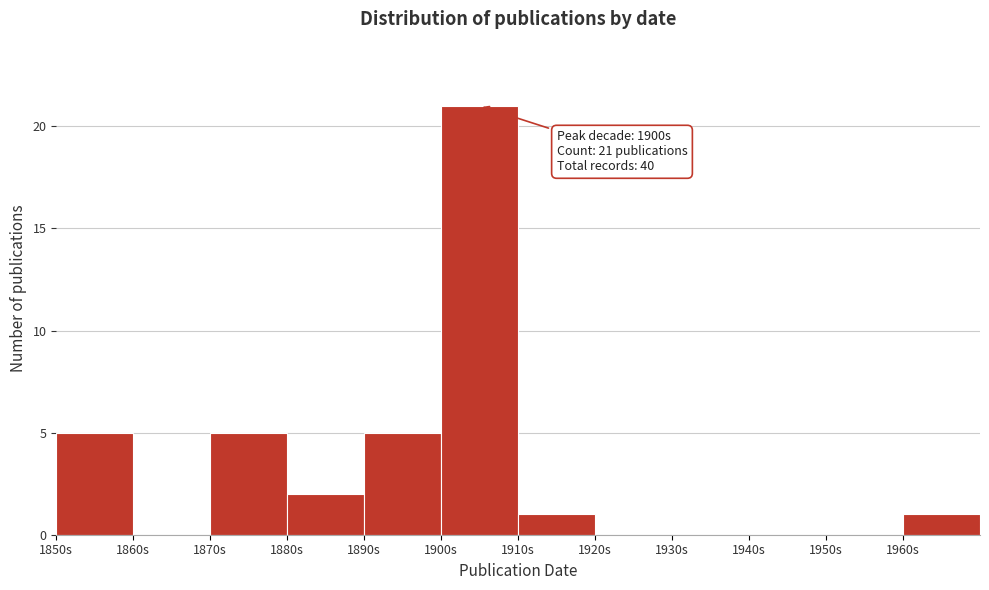

Which range on the x-axis has the tallest bar?

1900 to 1910